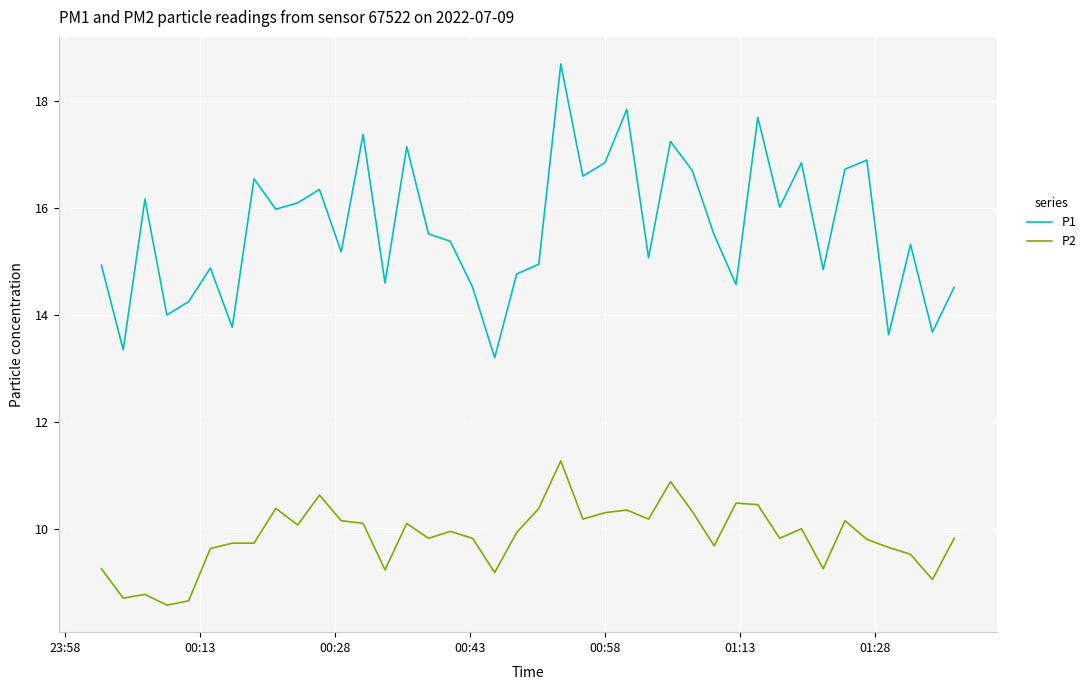

True or false: P1 and P2 cross at least once.

False